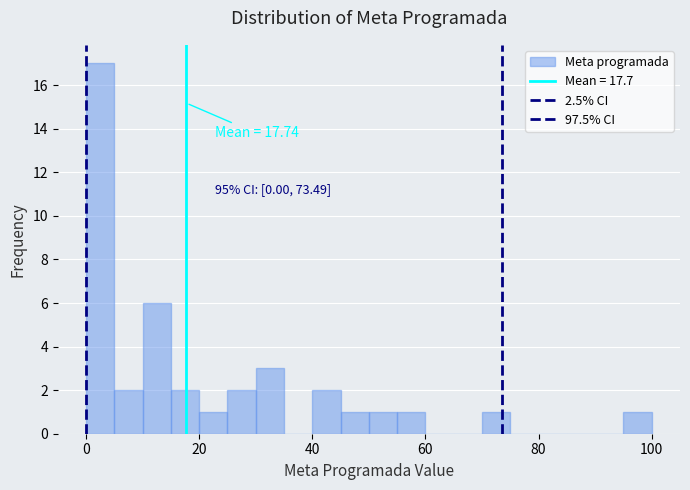

Read against the x-axis, roughly where is the centre of the tallest bar?

2